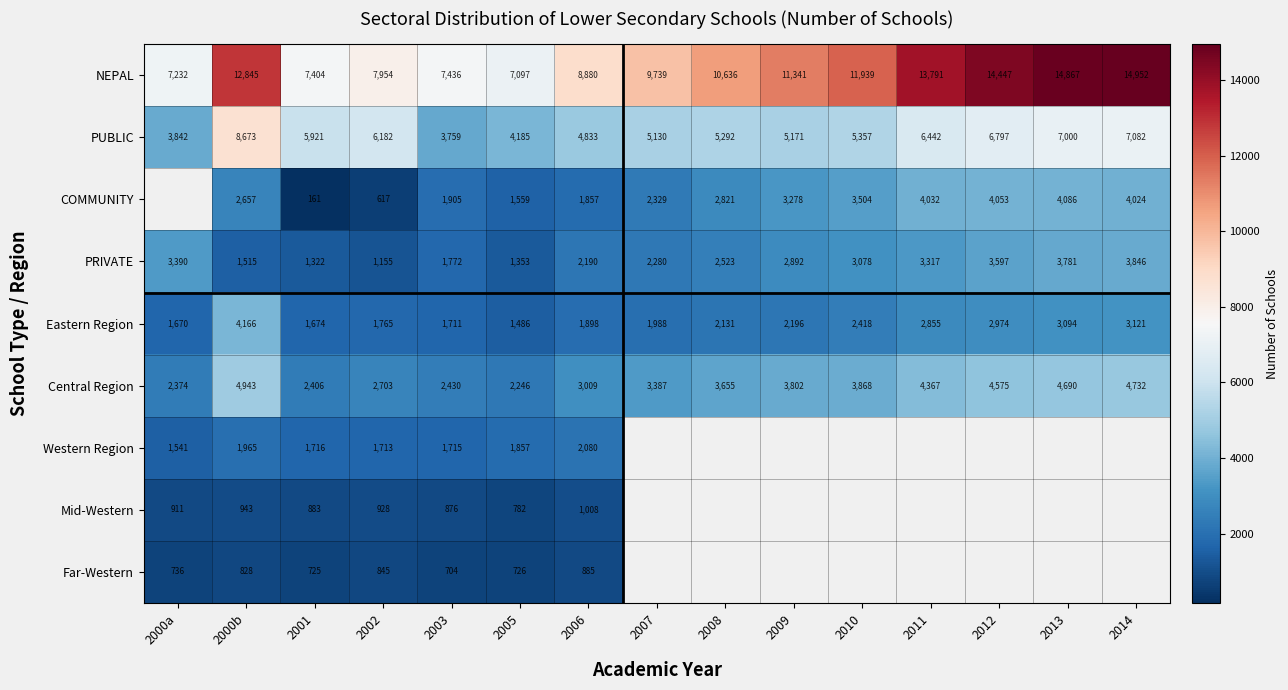

Which category has the lowest value in the NEPAL series?

2005